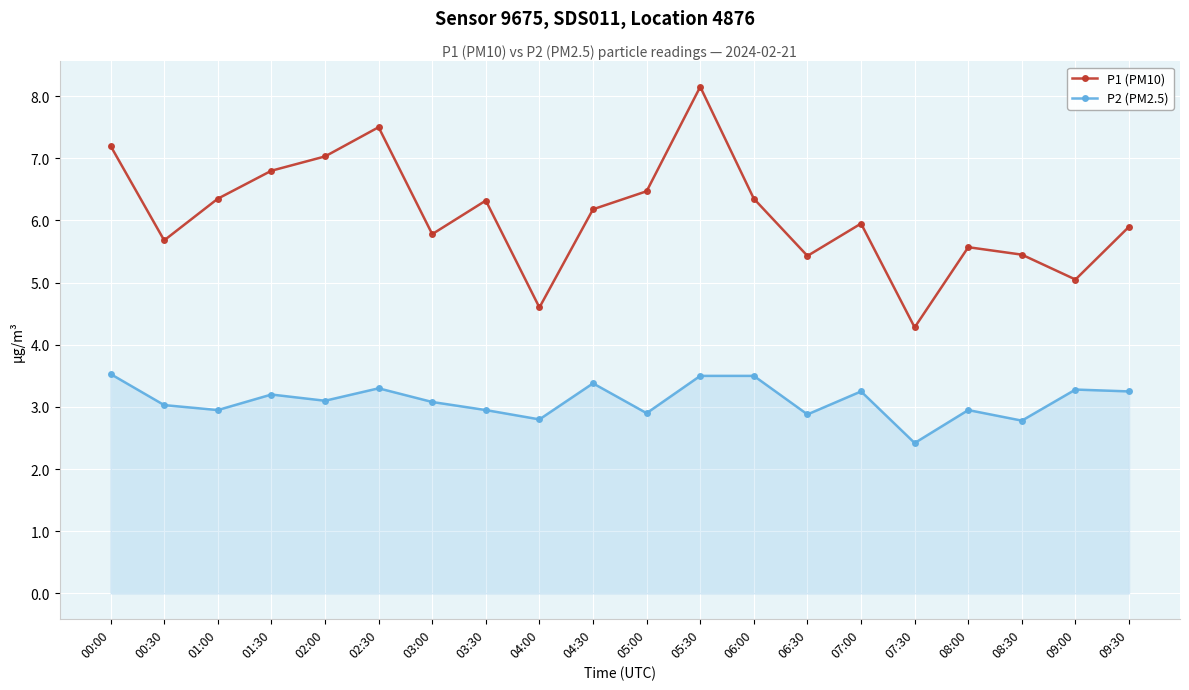

True or false: P1 (PM10) and P2 (PM2.5) intersect in this chart.

False